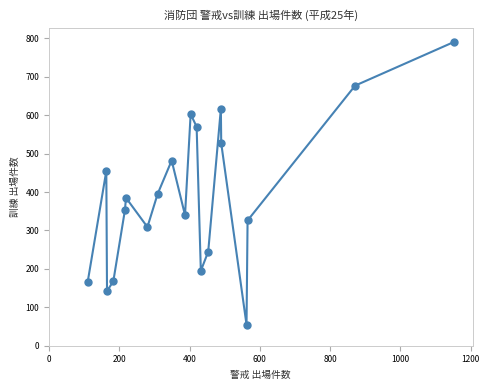

What is the range of X values (max minus min)?

1043